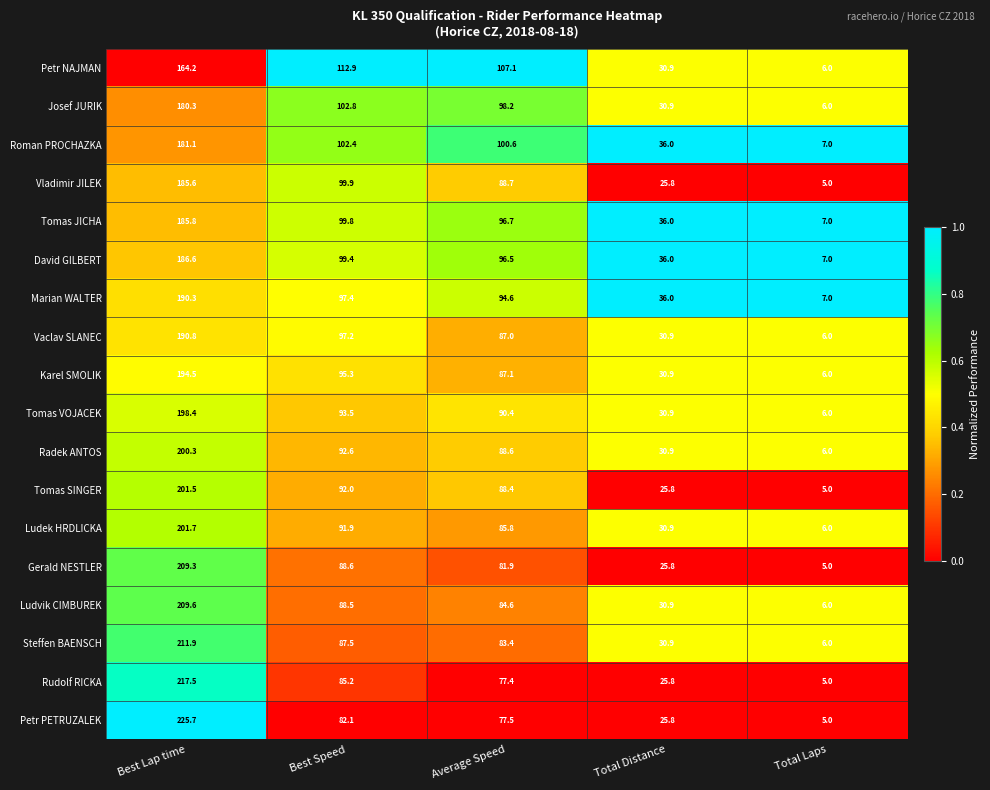

At which label does Gerald NESTLER first exceed 81?

Best Lap time